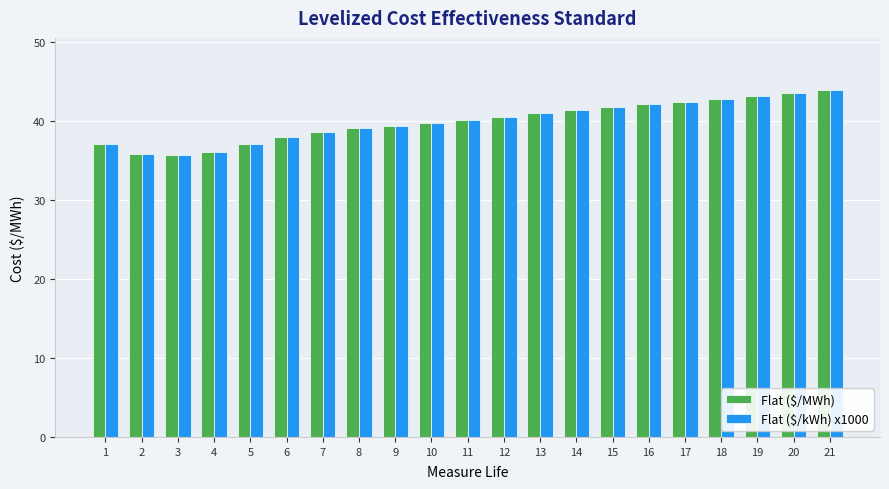

How many data points in Flat ($/kWh) x1000 are above 40?

11